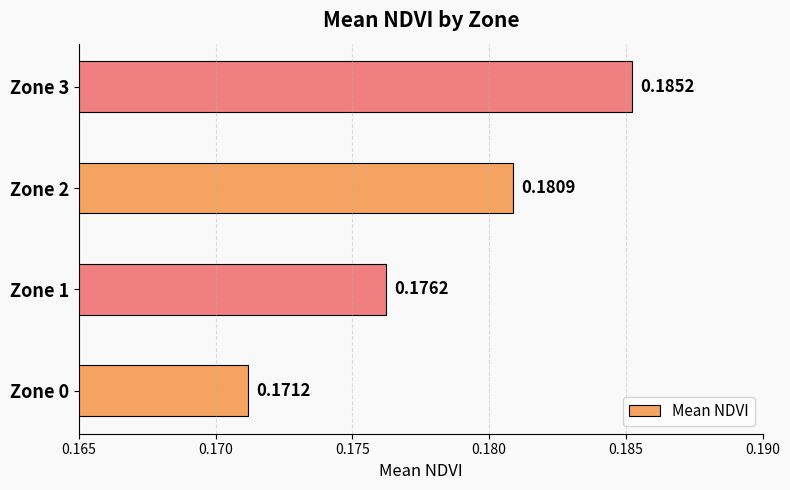

List the labels in order of value, largest first.

Zone 3, Zone 2, Zone 1, Zone 0